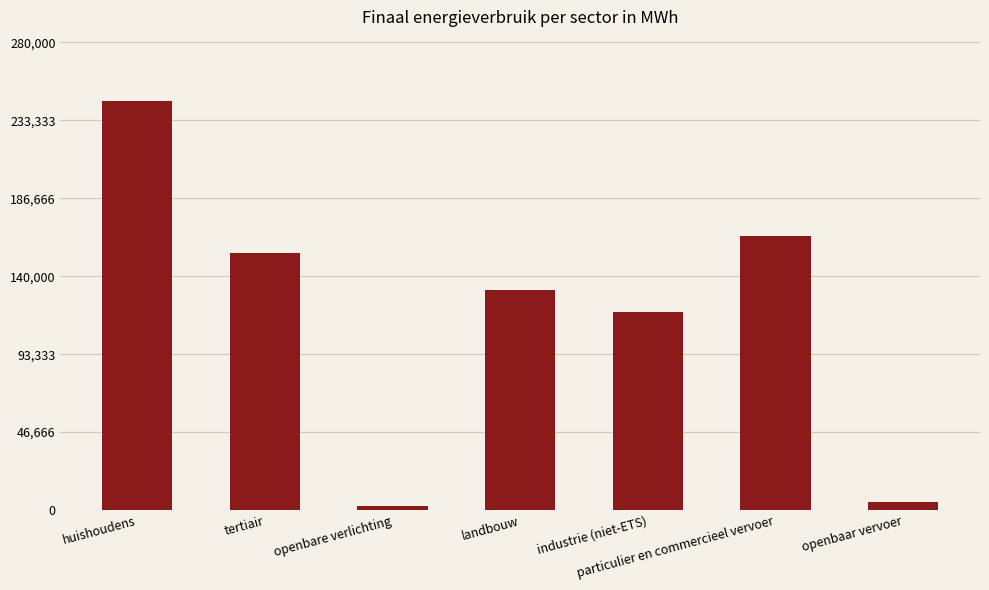

What is the difference between the maximum and minimum values?

242779.5